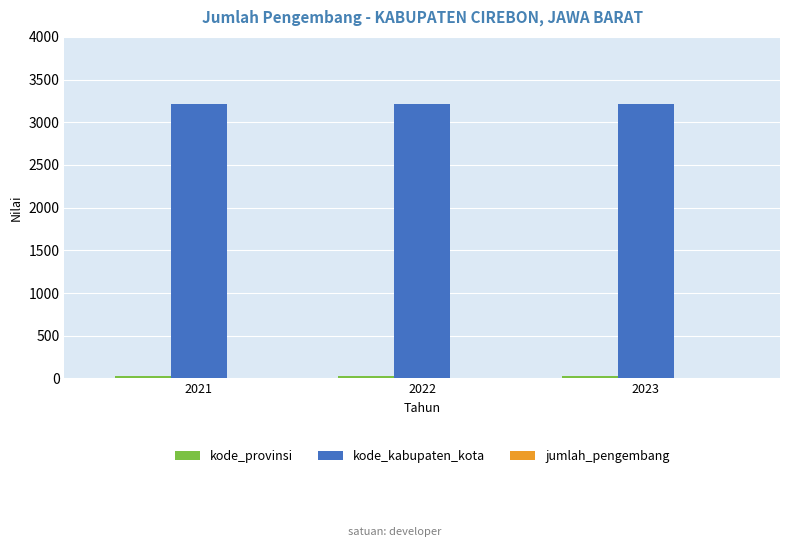

What is the average value of the kode_kabupaten_kota series?

3209